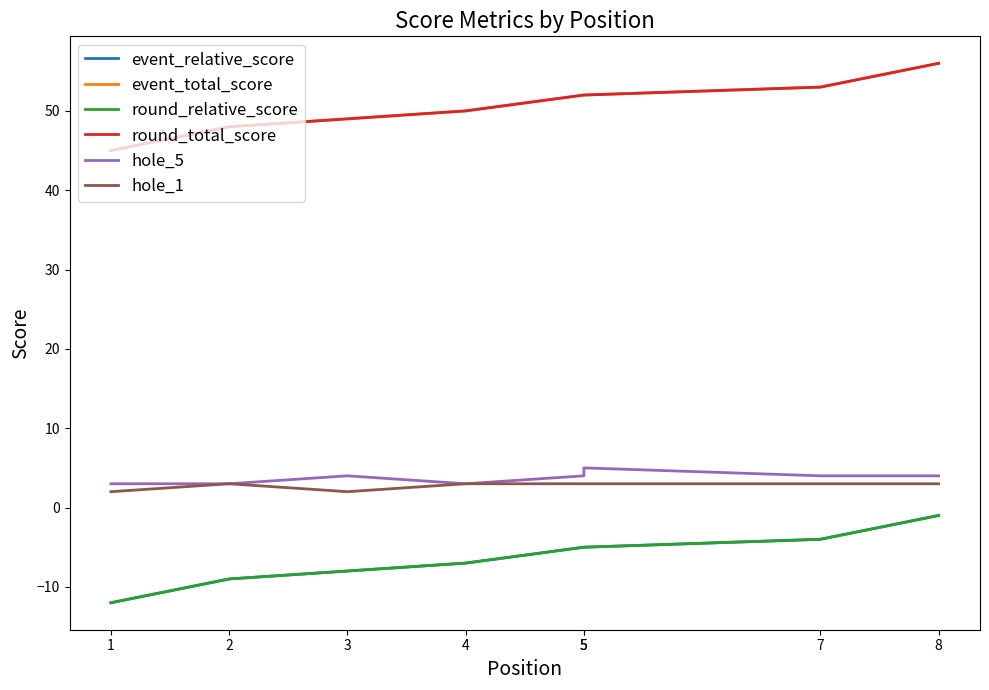

The round_relative_score series shows -1 at 5. True or false?

False